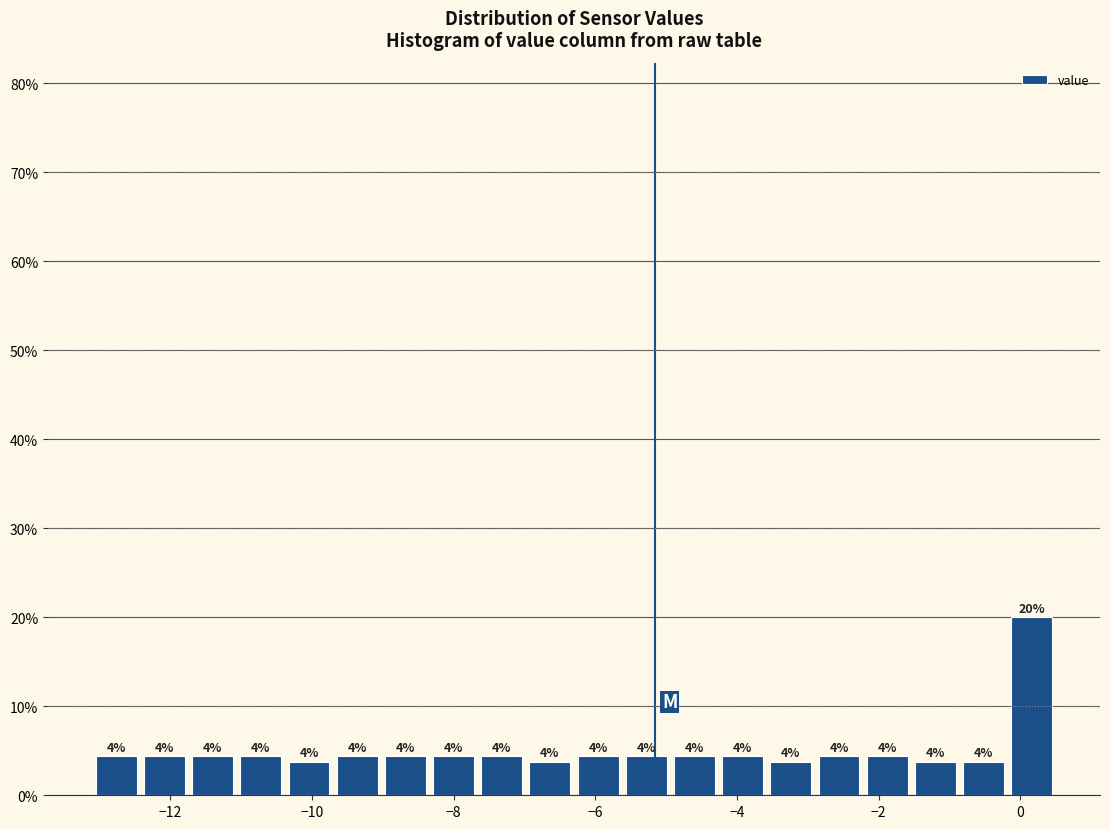

Around what value on the x-axis is the tallest bar? Give the approximate position of its centre, as read against the axis.

0.2